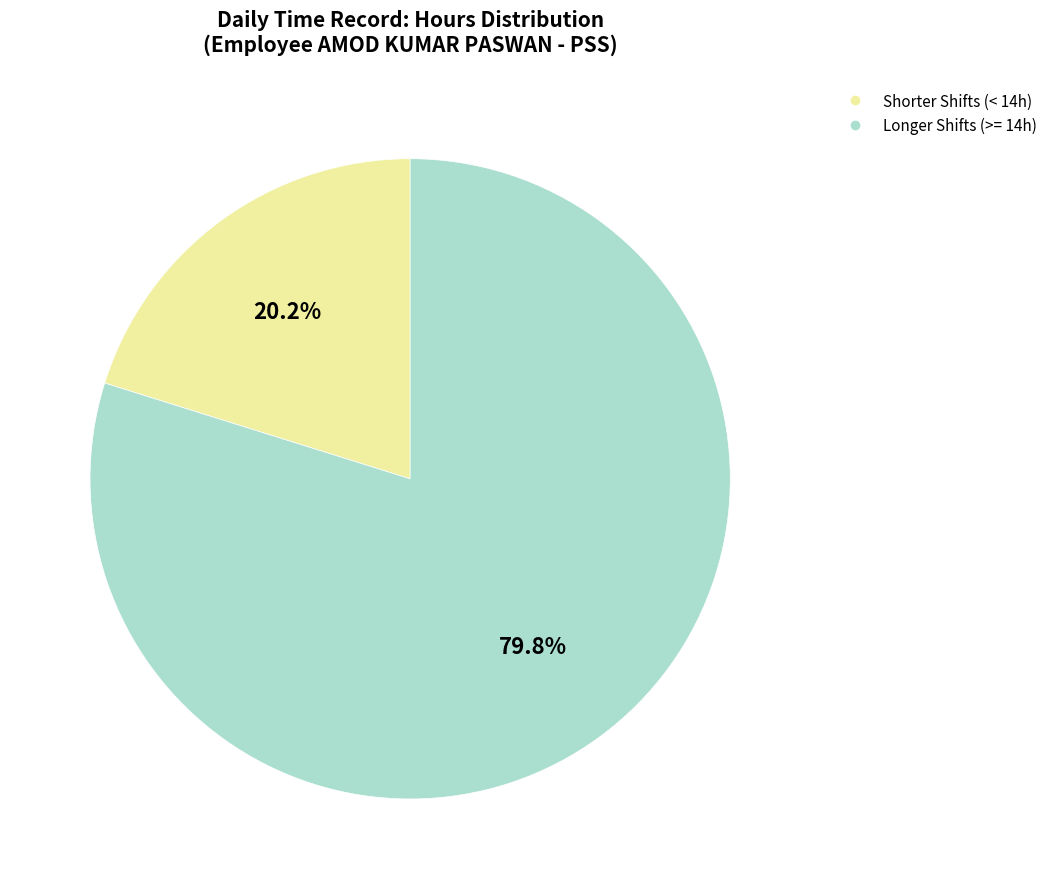

Is there any slice that represents more than half of the pie?

Yes